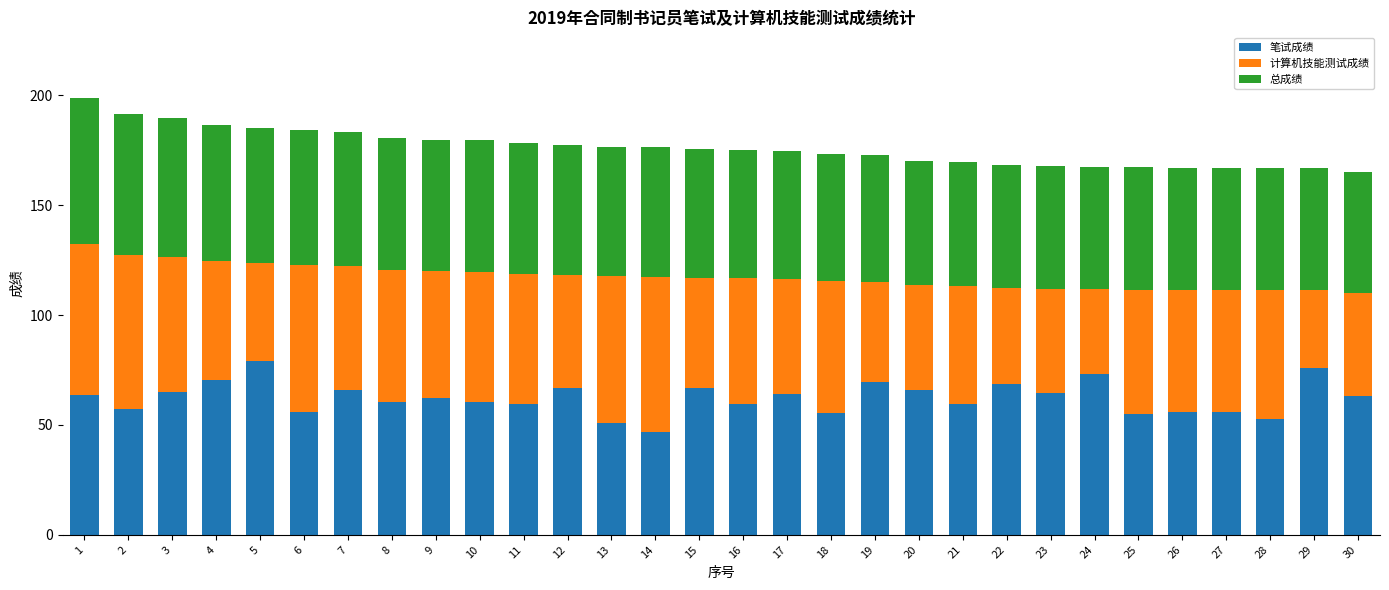

Count the number of categories in the chart.

30